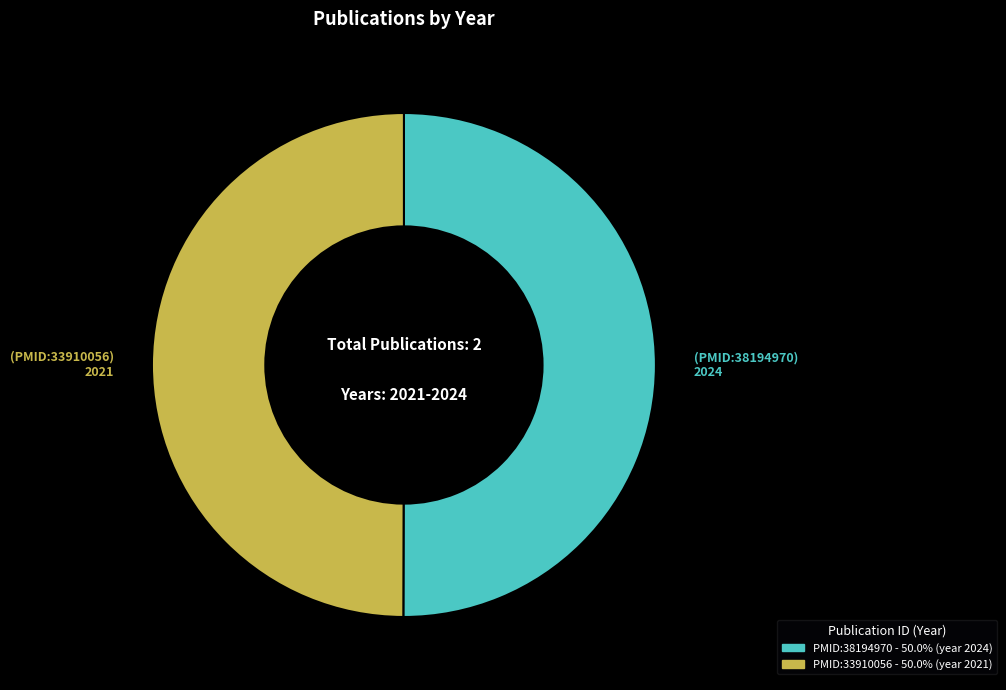

What is the ratio of the value at PMID:38194970 to the value at PMID:33910056?

1.0